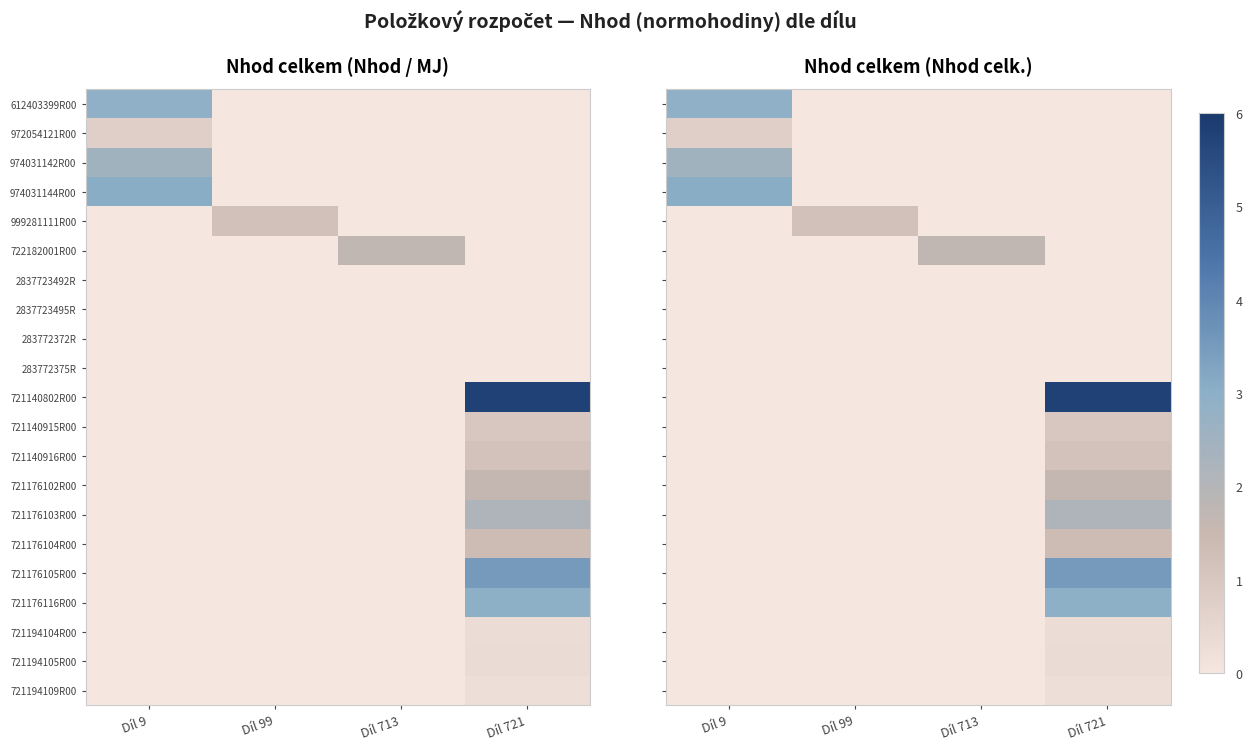

Which category has the lowest value in the 721176104R00 series?

Díl 9